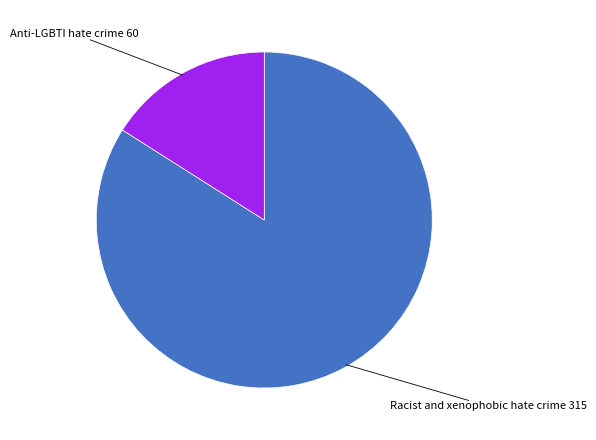

Does any single category account for the majority?

Yes